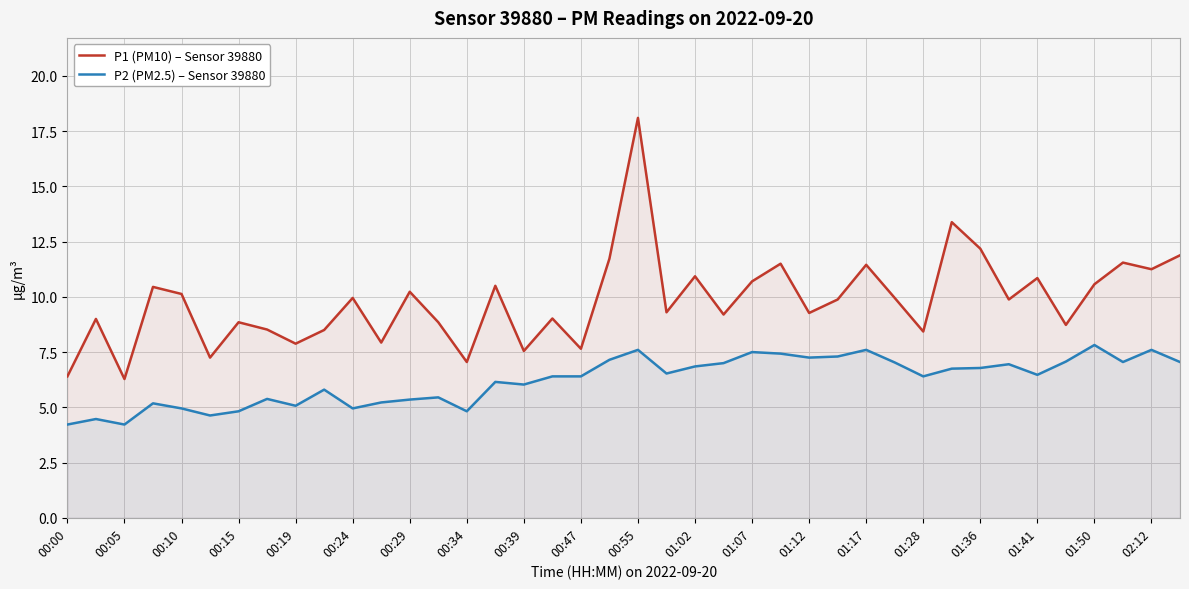

True or false: P1 (PM10) – Sensor 39880 has more than 0 interior local peaks.

True